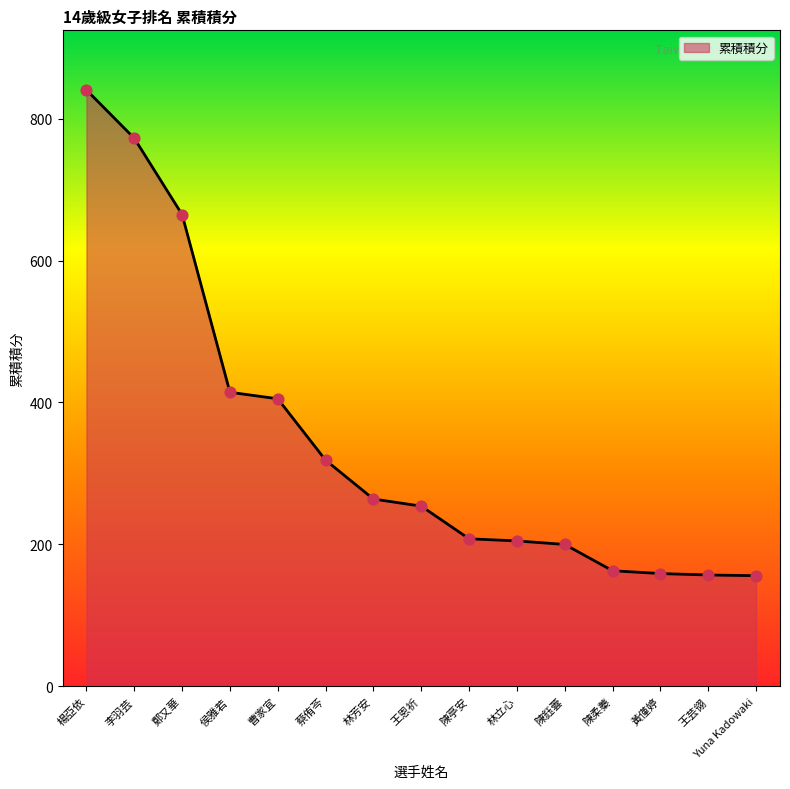

Between 侯雅若 and 陳柔蓁, which is larger?

侯雅若